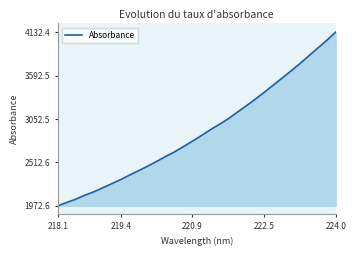

What is the minimum value shown in the chart?

1972.6